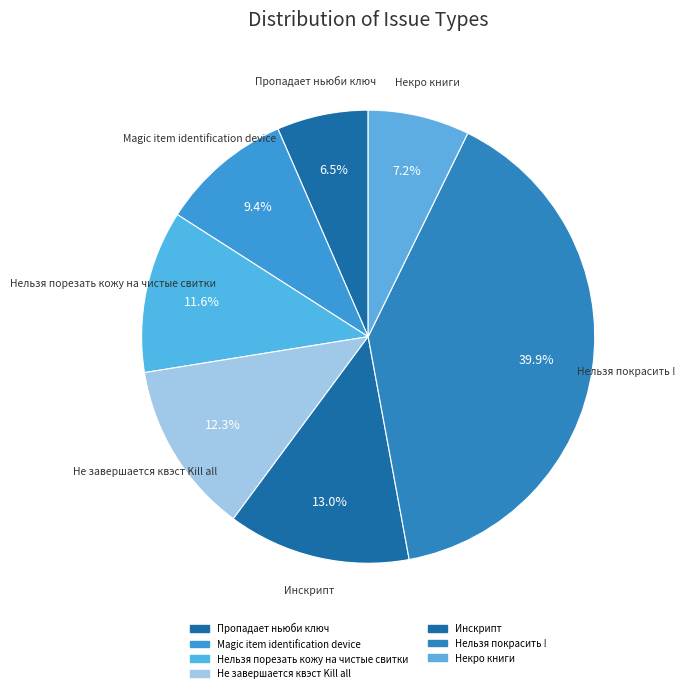

What is the ratio of the value at Не завершается квэст Kill all to the value at Инскрипт?

0.9